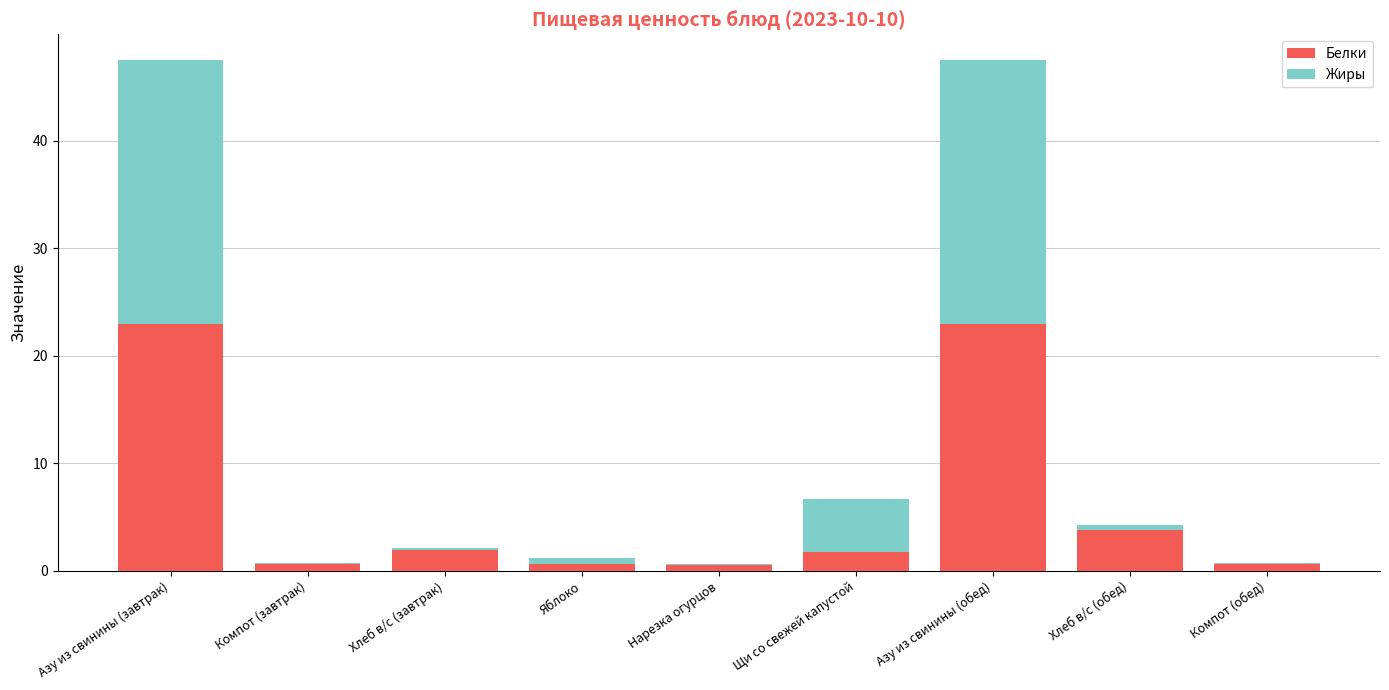

Is it true that Белки equals 22.9 at Азу из свинины (завтрак)?

True